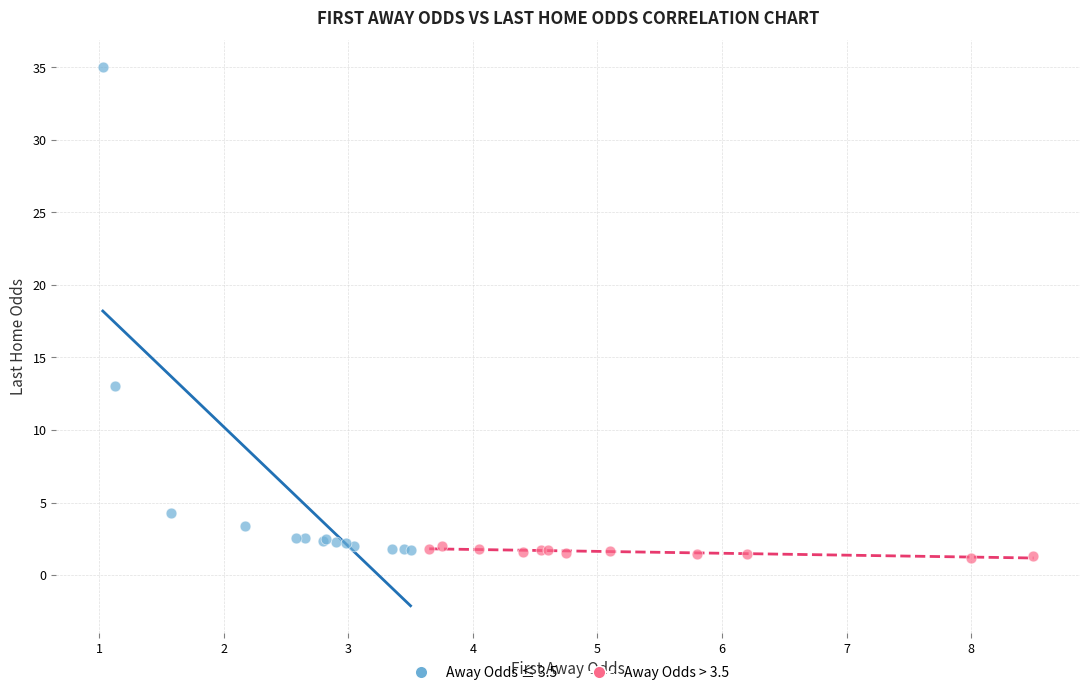

Which series reaches the maximum Y coordinate?

Away Odds ≤ 3.5